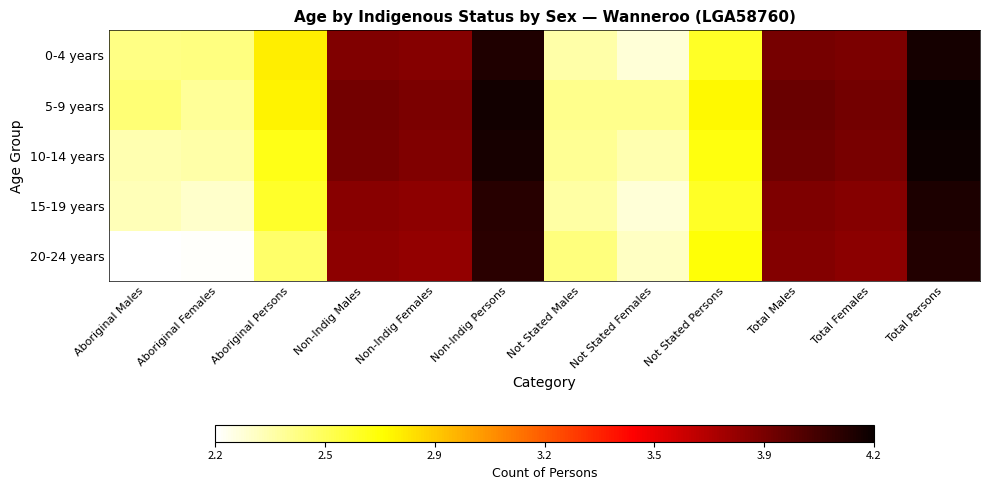

What is the total value across all series at Non-Indig Persons?

20.7